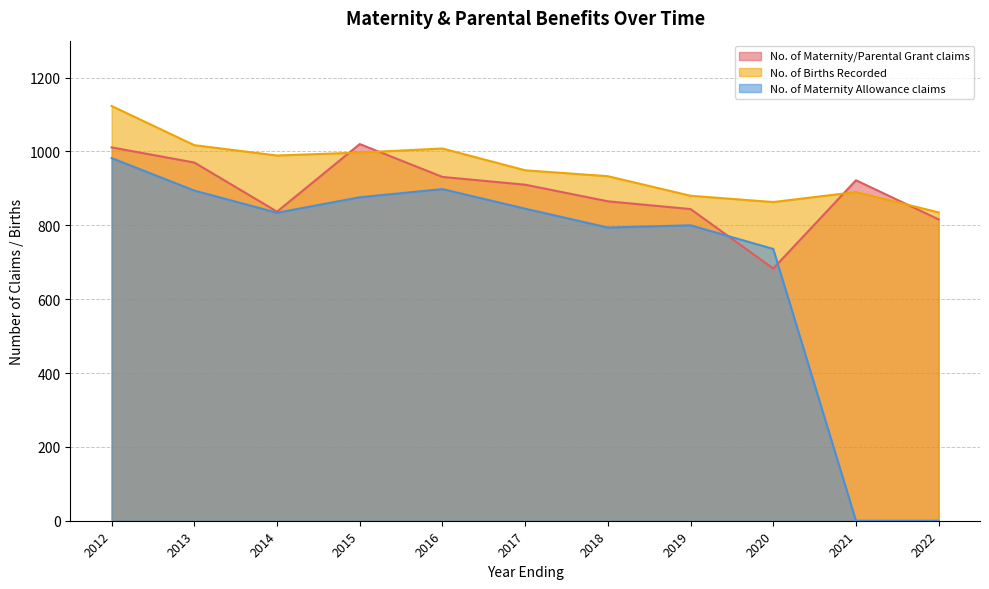

Which series ends up on top after the final intersection of No. of Maternity/Parental Grant claims and No. of Births Recorded?

No. of Births Recorded